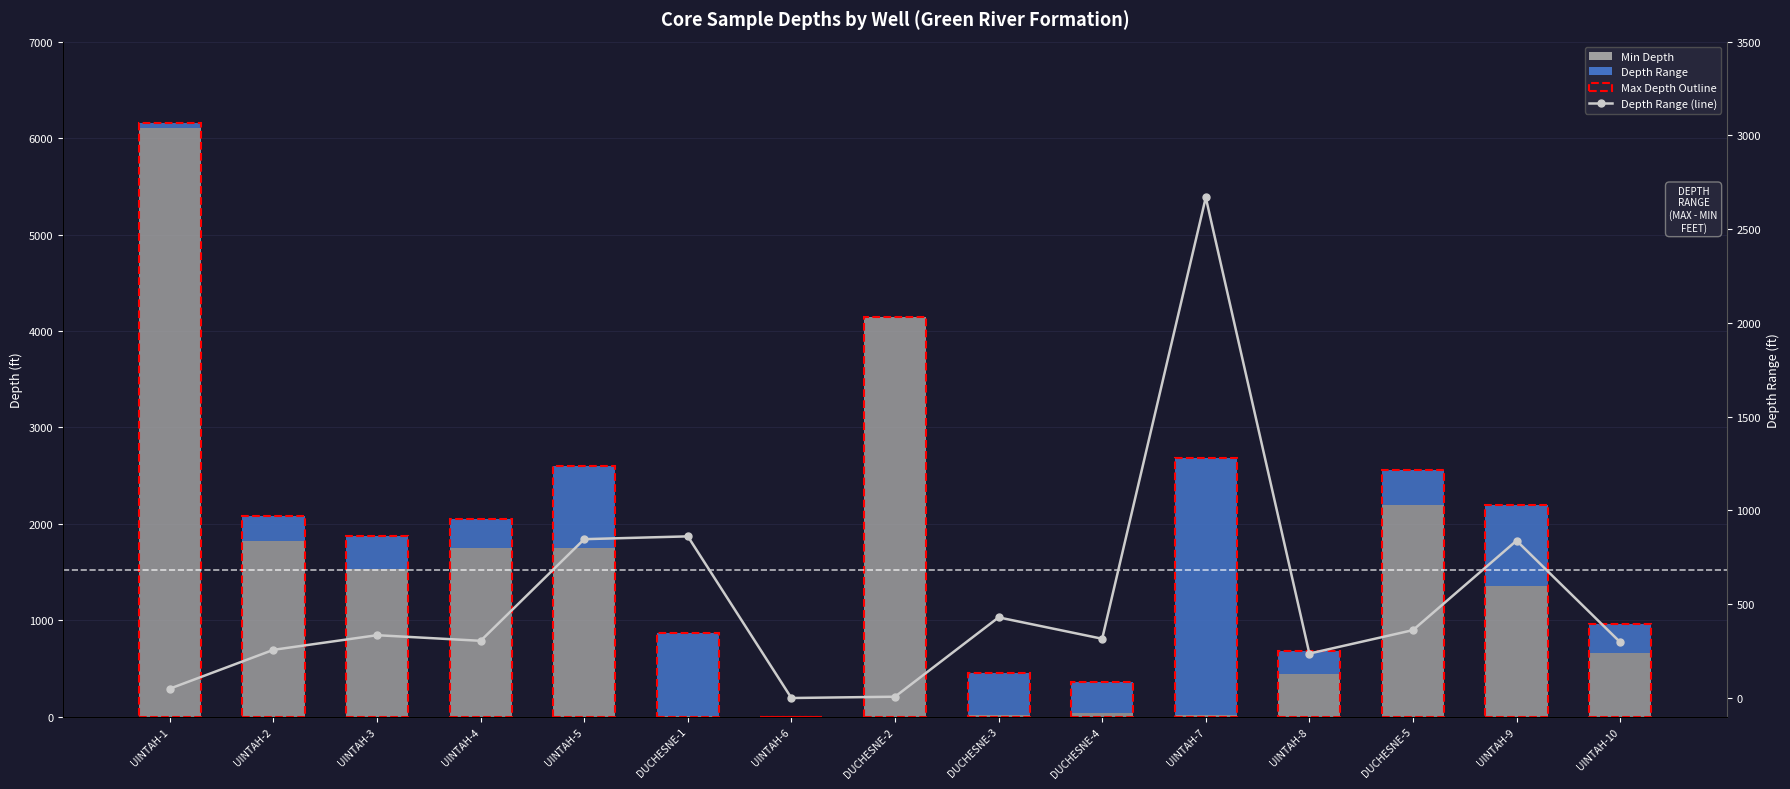

Between UINTAH-5 and UINTAH-3, which is larger?

UINTAH-5